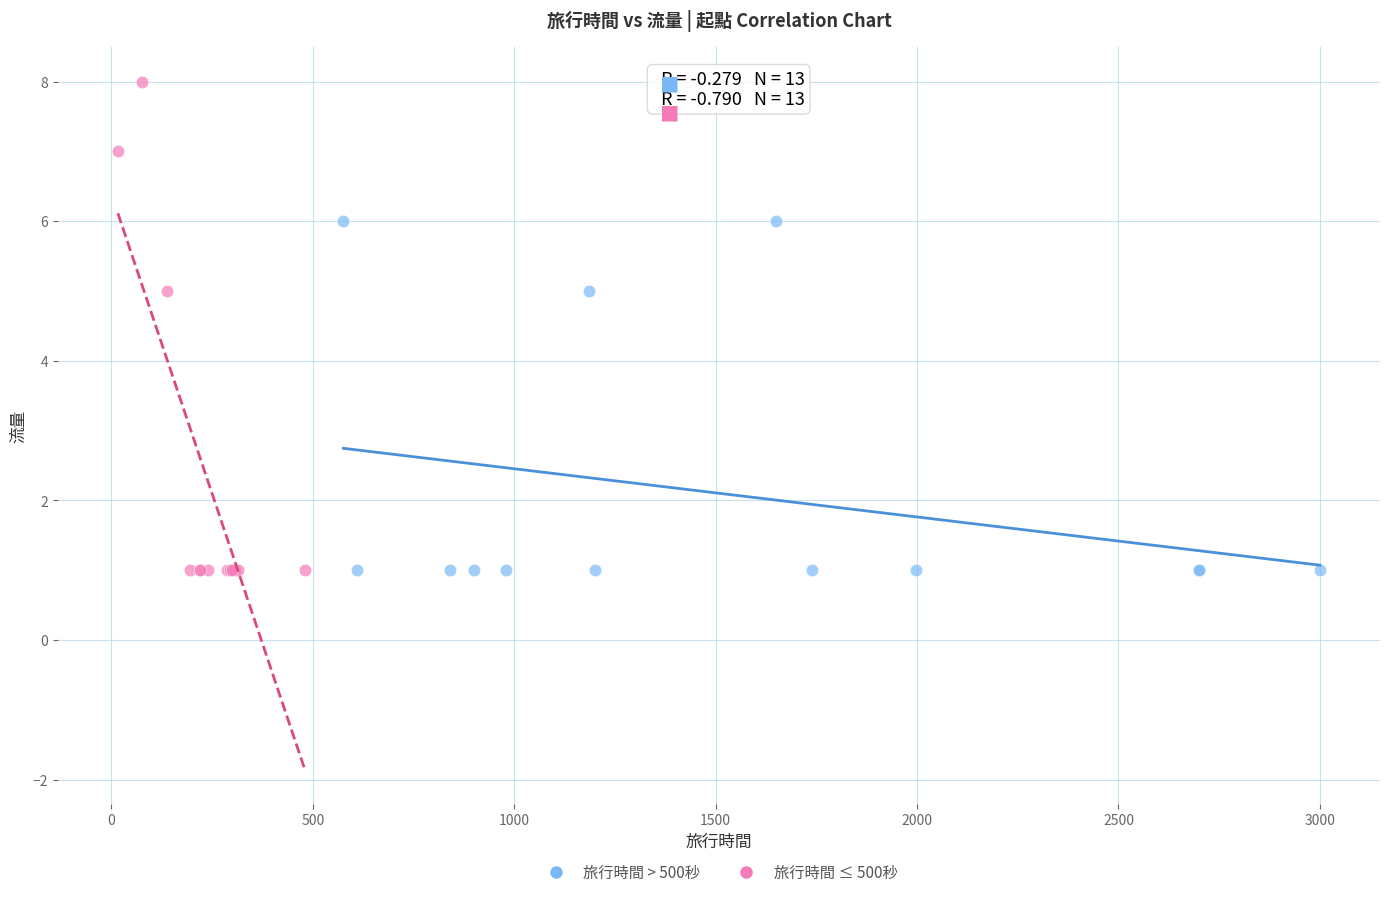

What are all the series names shown in the legend?

旅行時間 > 500秒, 旅行時間 ≤ 500秒